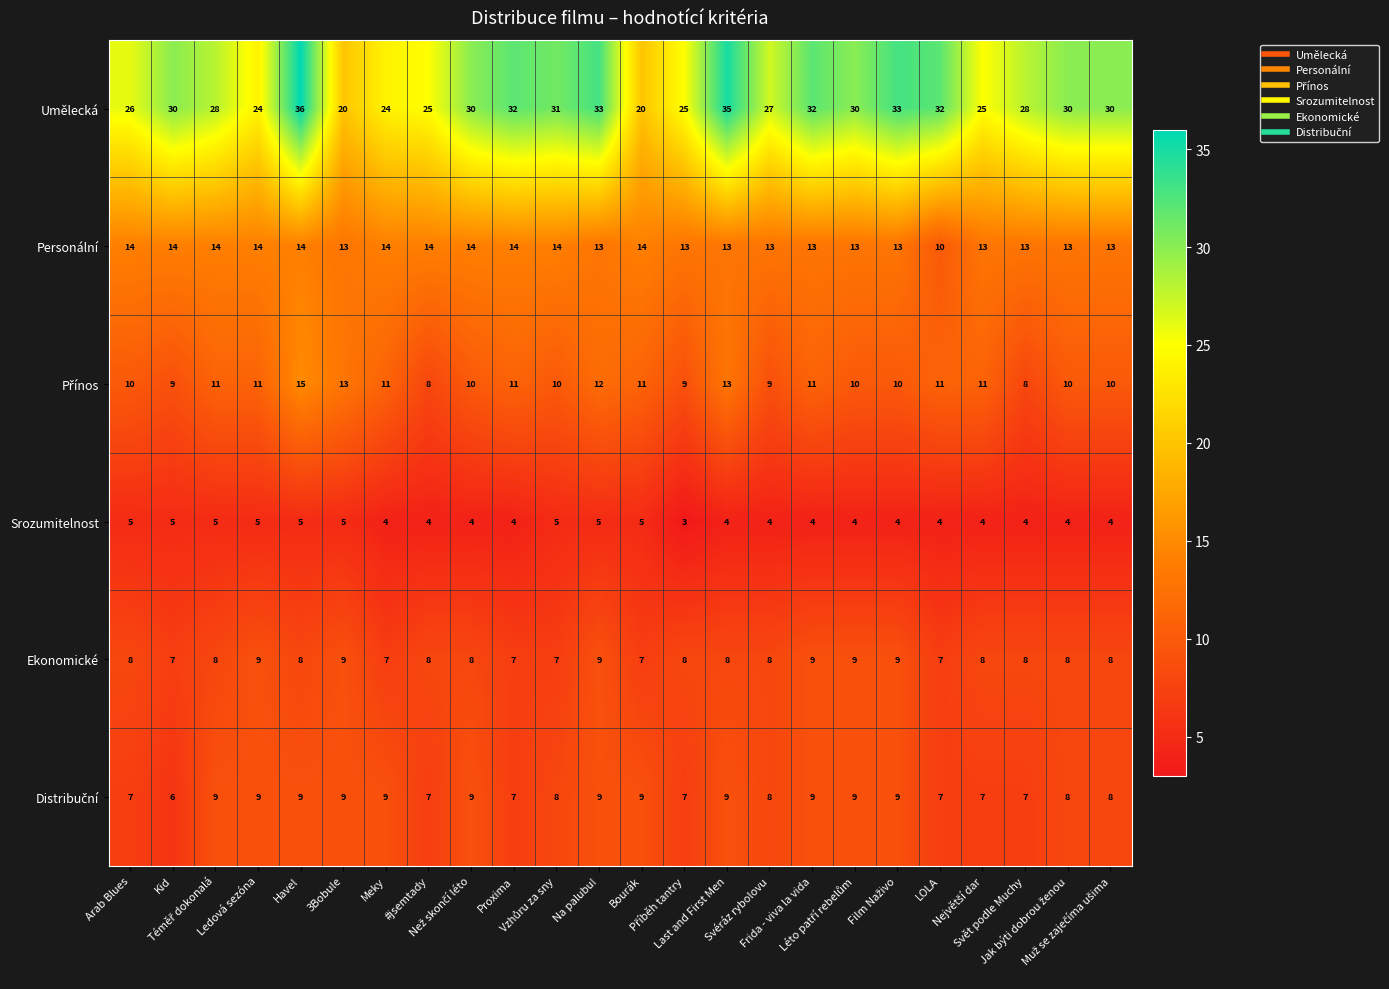

Which series has the largest total across all categories?

Umělecká